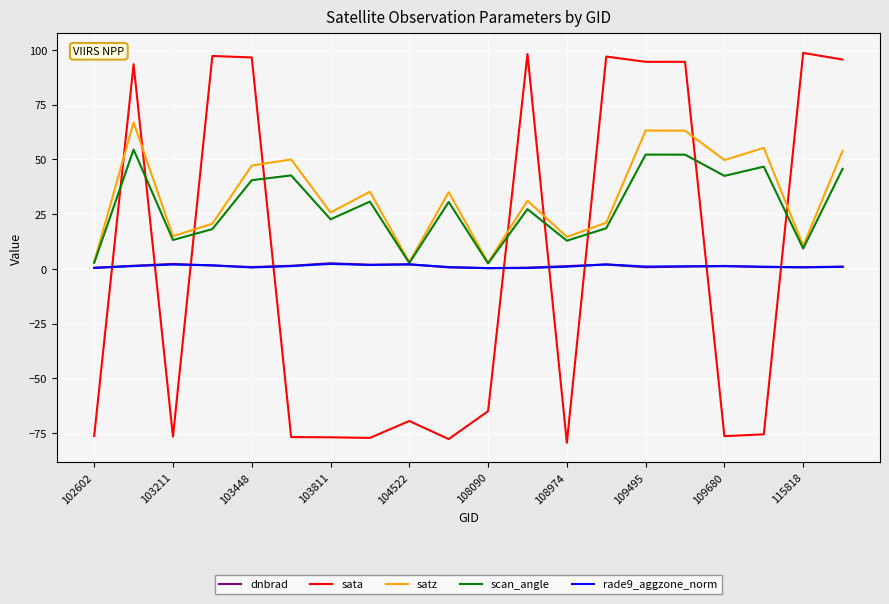

What is the smallest value displayed?

-79.5